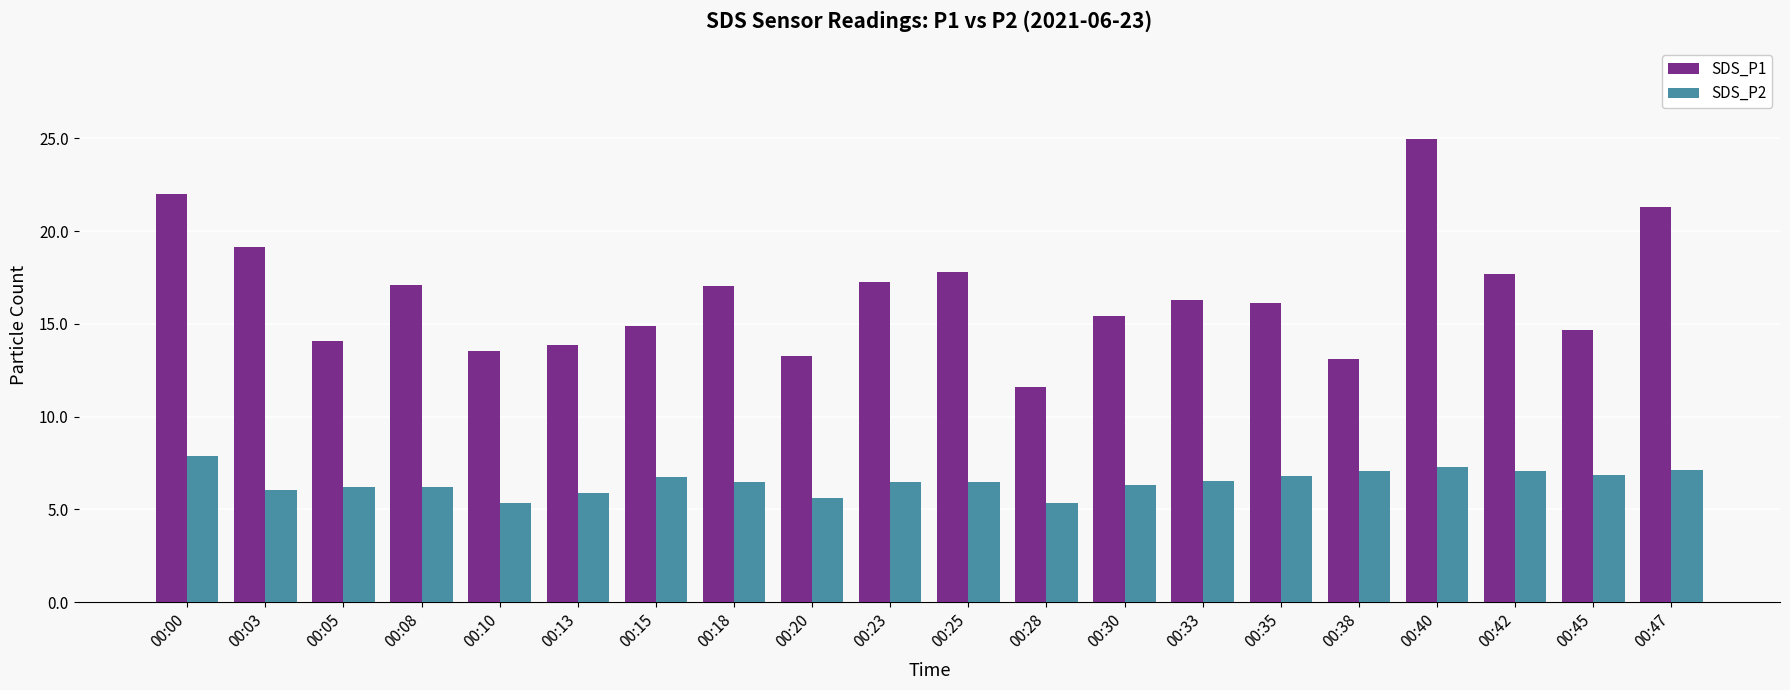

What is the spread (max minus min) of values at 00:42?

10.6